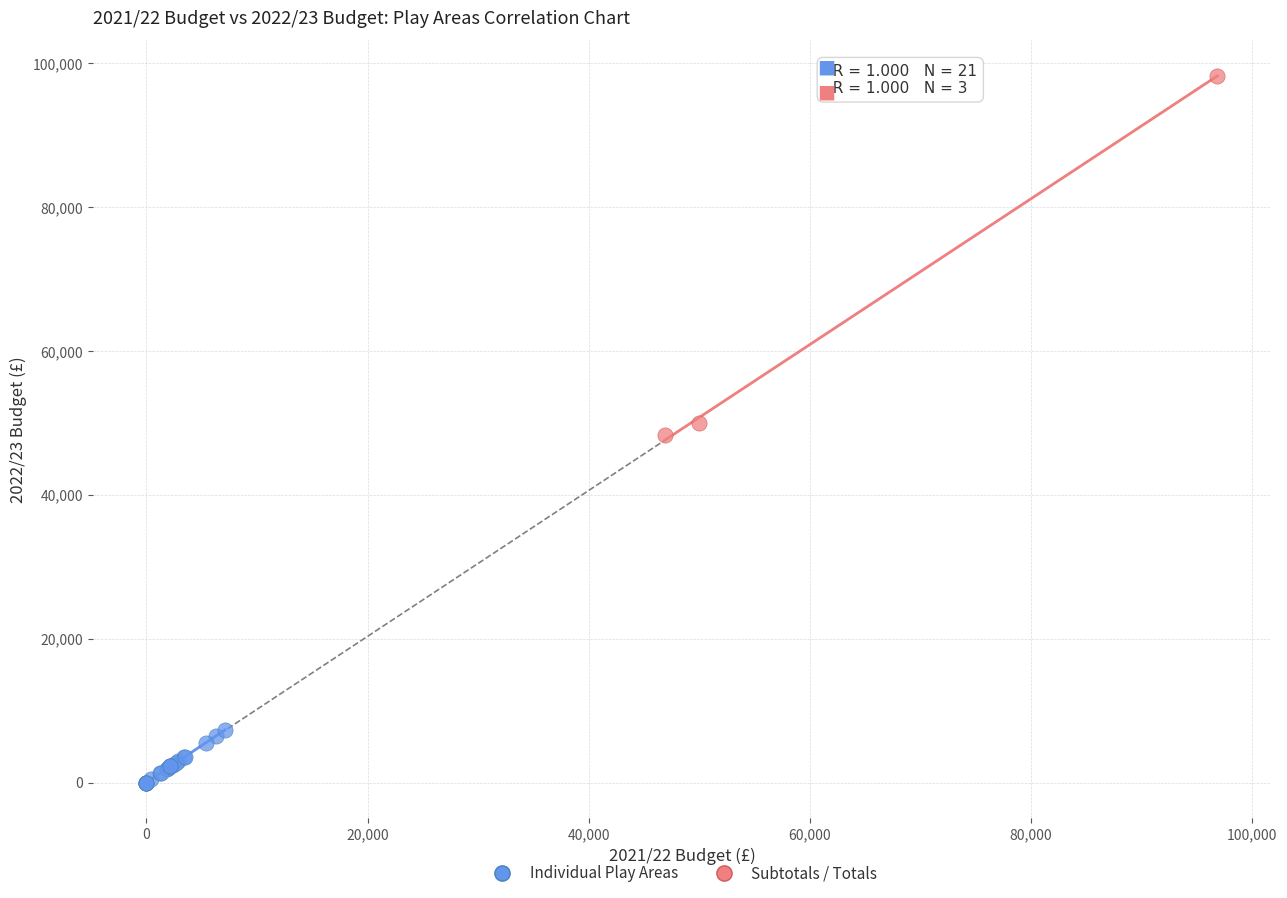

Which series reaches the minimum Y coordinate?

Individual Play Areas